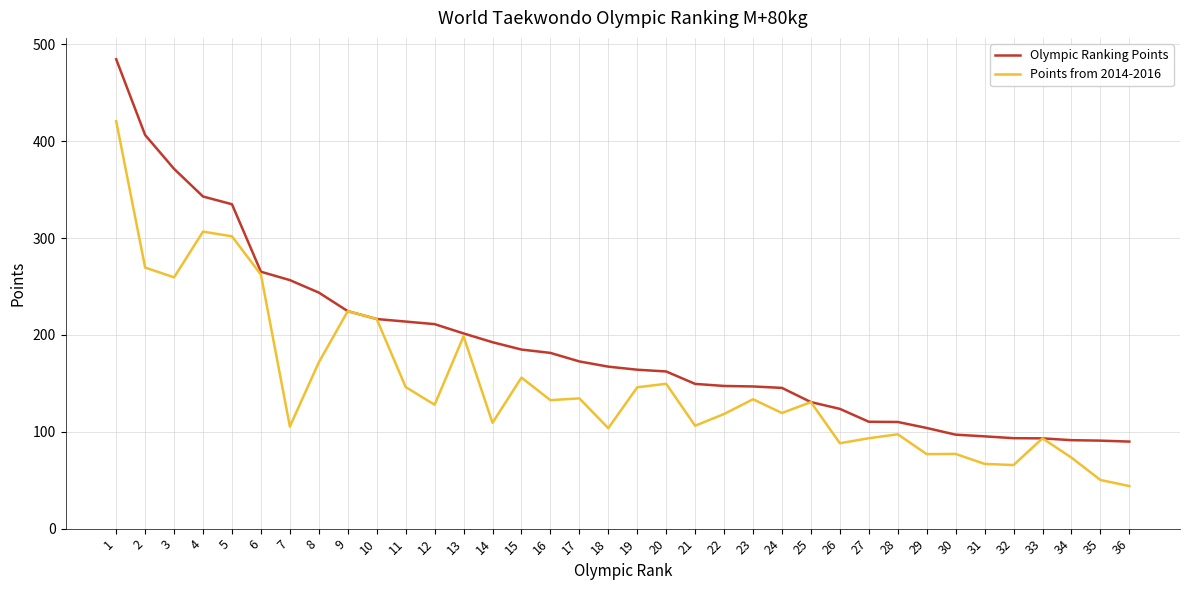

What is the approximate value of Points from 2014-2016 at 18?

103.7